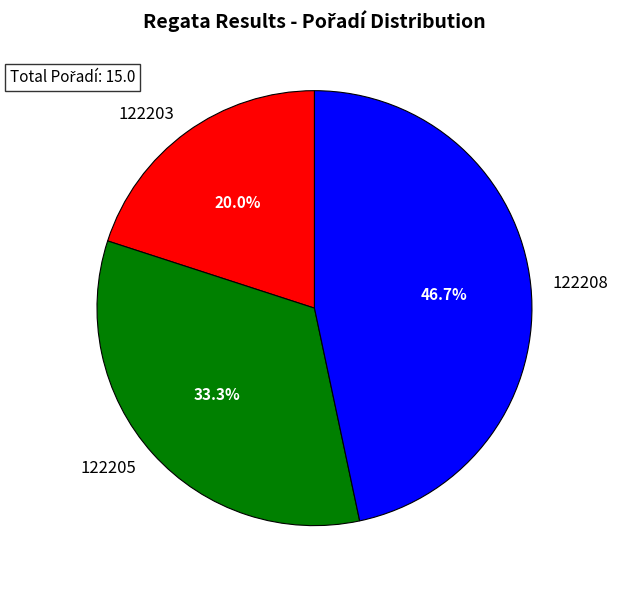

How many slices are in this pie chart?

3